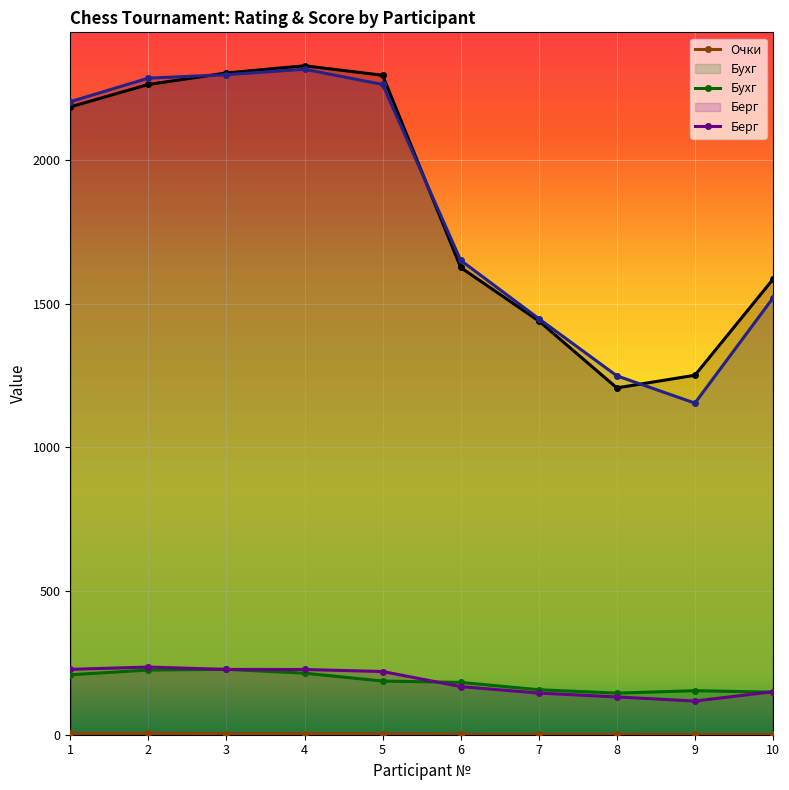

Reading right to left, list all the values displayed in this chart.

Р-г до: 10=1585.0	9=1251.0	8=1207.0	7=1440.0	6=1626.0	5=2295.0	4=2328.0	3=2303.0	2=2263.0	1=2185.0
Р-г после: 10=1520.0	9=1154.0	8=1249.0	7=1448.0	6=1651.0	5=2263.0	4=2316.0	3=2297.0	2=2285.0	1=2203.0
Очки: 10=1.0	9=1.0	8=2.0	7=2.0	6=2.0	5=4.0	4=4.0	3=4.0	2=5.0	1=5.0
Бухг: 10=148.0	9=153.2	8=144.8	7=156.5	6=182.0	5=186.8	4=214.2	3=227.5	2=225.2	1=208.5
Берг: 10=149.8	9=117.2	8=131.5	7=145.0	6=167.5	5=220.0	4=227.0	3=227.2	2=235.5	1=227.5